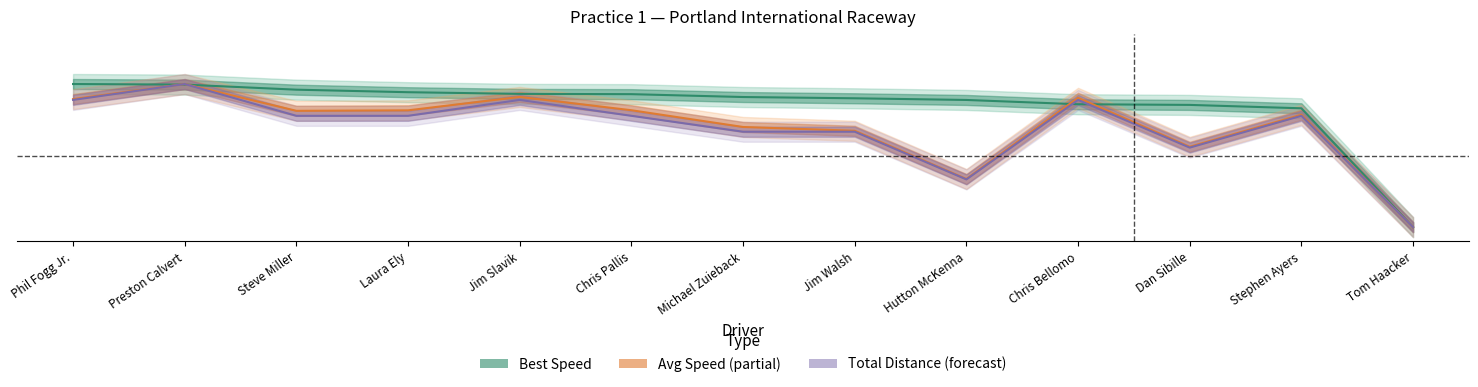

Is it true that Total Laps equals 0.2 at Dan Sibille?

False